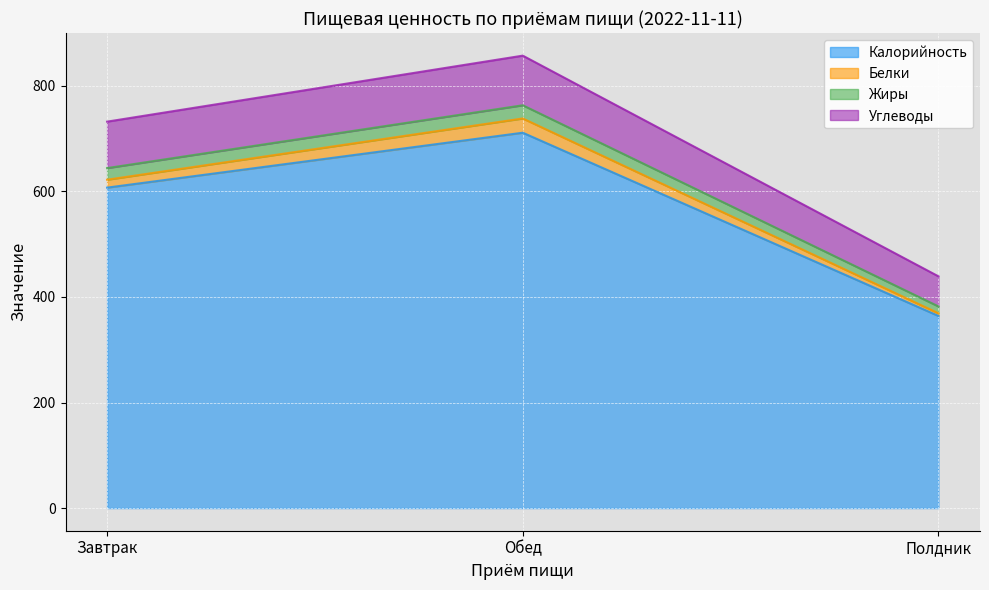

At which category is the sum across all series the highest?

Обед